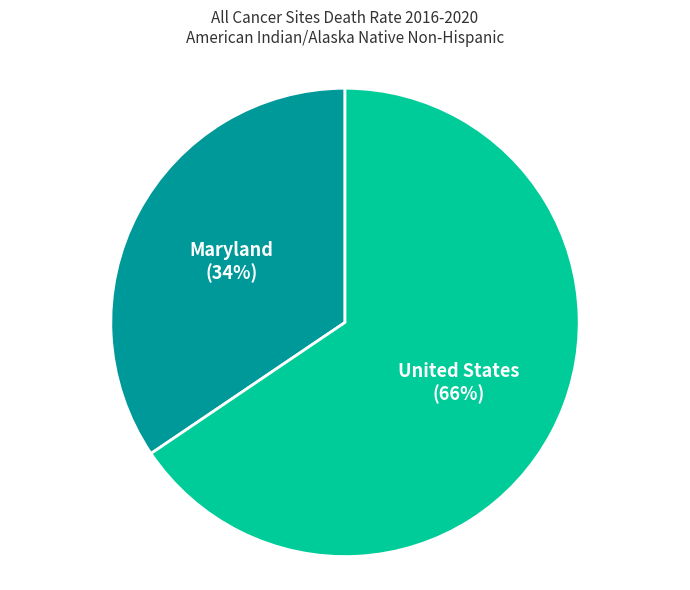

Is United States the majority of the pie?

Yes